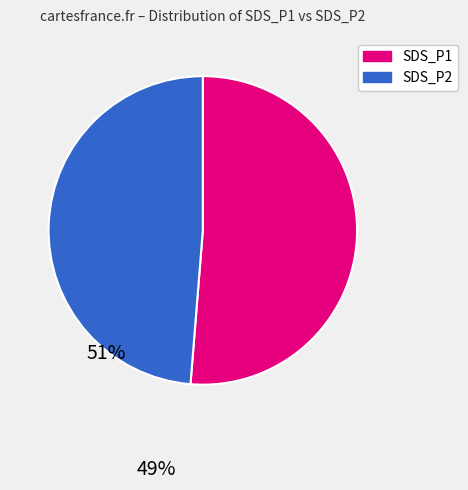

Is the sum of SDS_P1 and SDS_P2 greater than half?

Yes